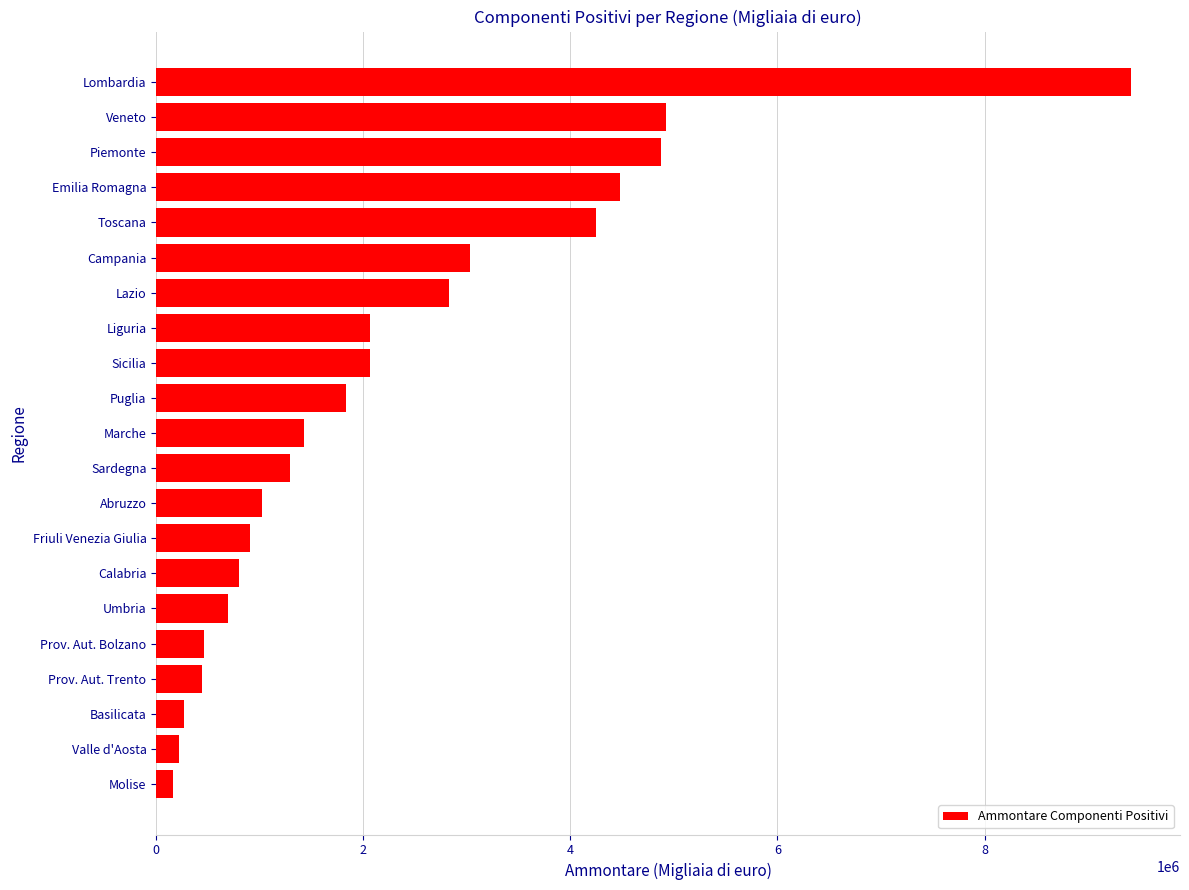

What is the maximum value shown in the chart?

9416315